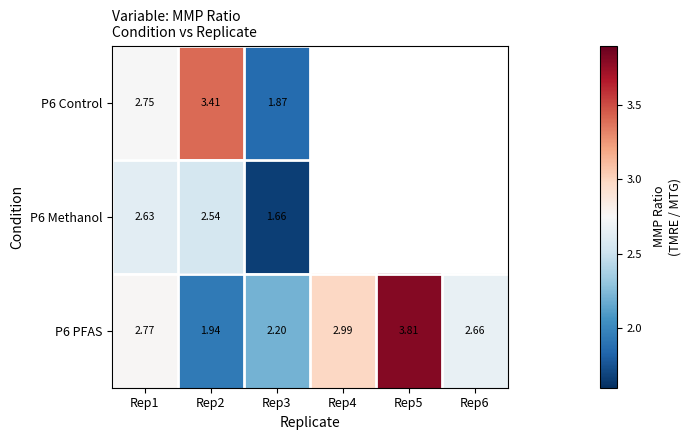

At which category is the sum across all series the highest?

Rep1